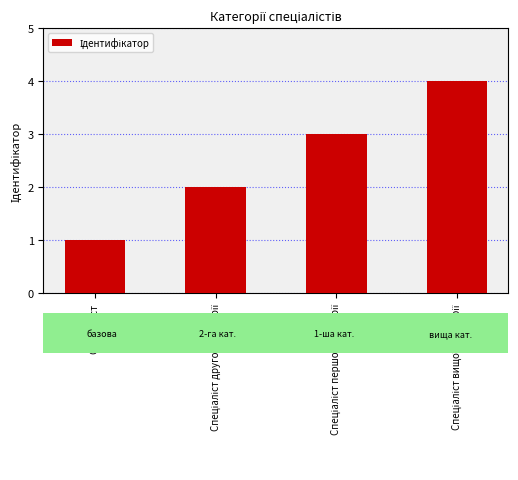

What is the maximum value shown in the chart?

4